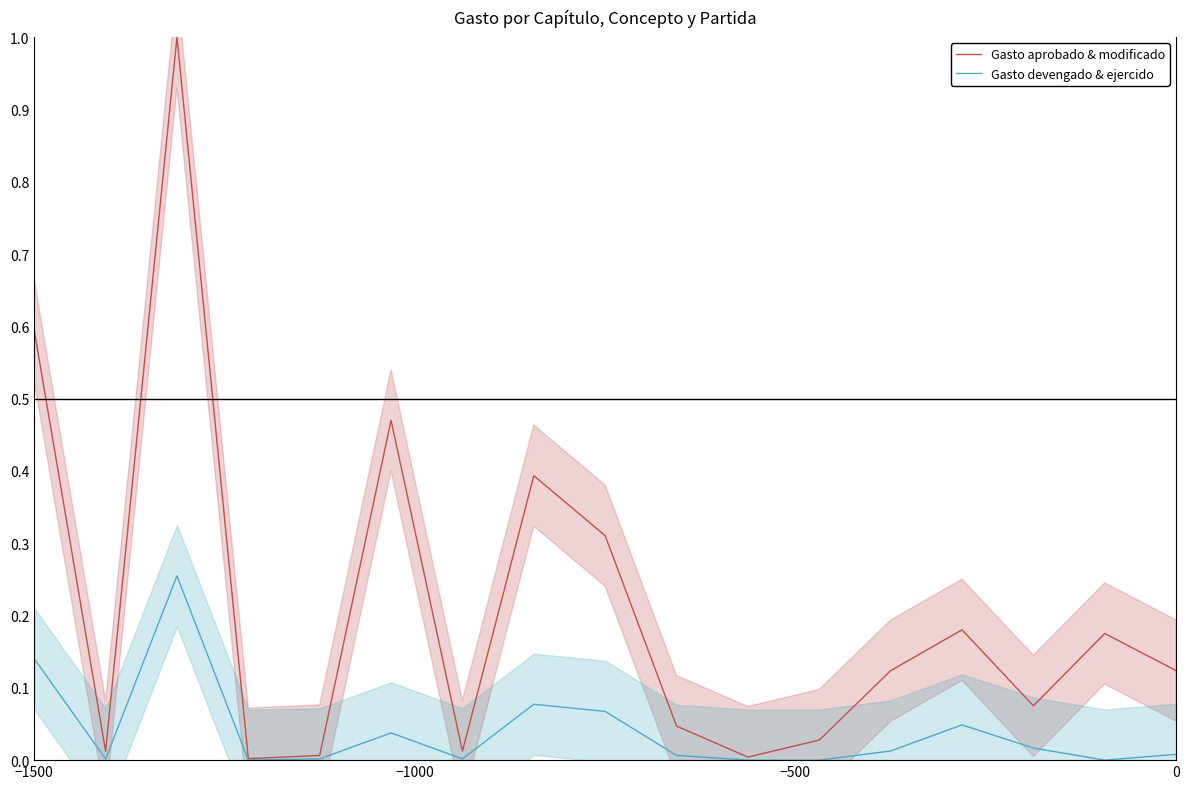

True or false: Gasto devengado & ejercido and Gasto aprobado & modificado intersect in this chart.

False